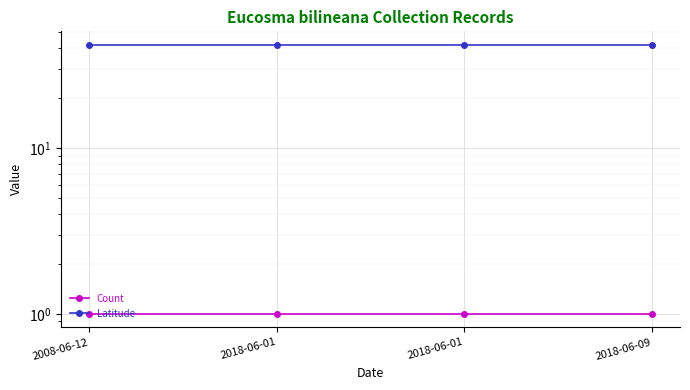

Read the Count value at 2018-06-01.

1.0